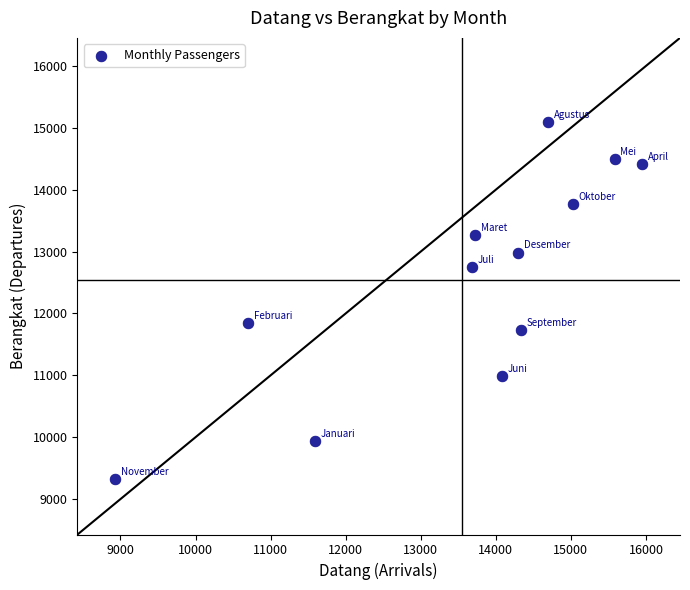

What Y value in the scatter plot is closest to 12202?

11848